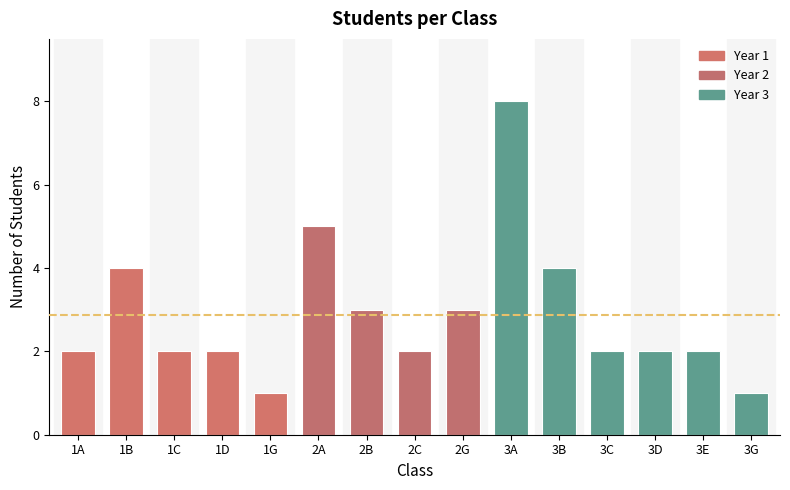

Which label corresponds to the largest value in the chart?

3A